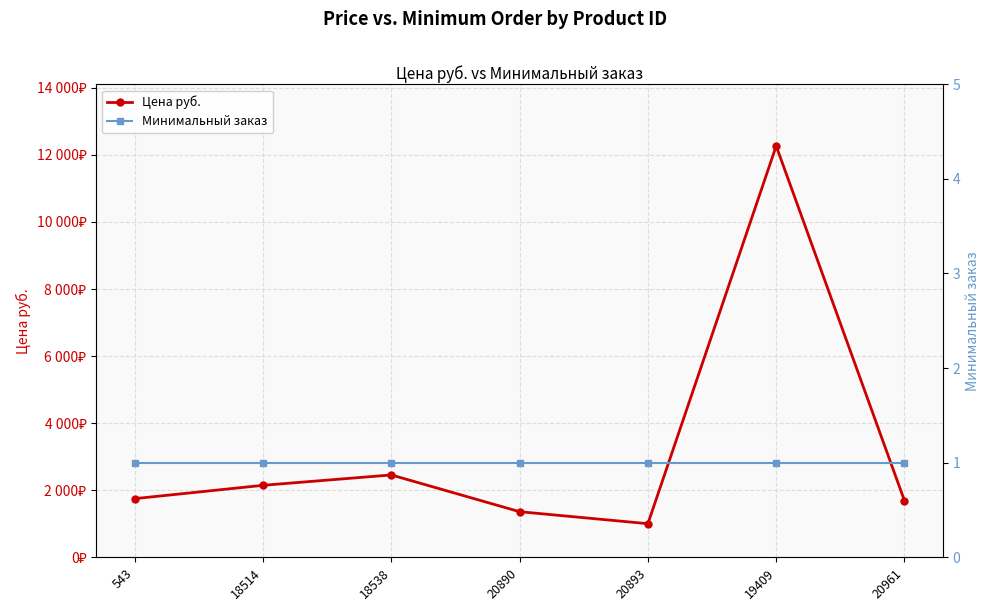

True or false: Цена руб. and Минимальный заказ cross at least once.

False